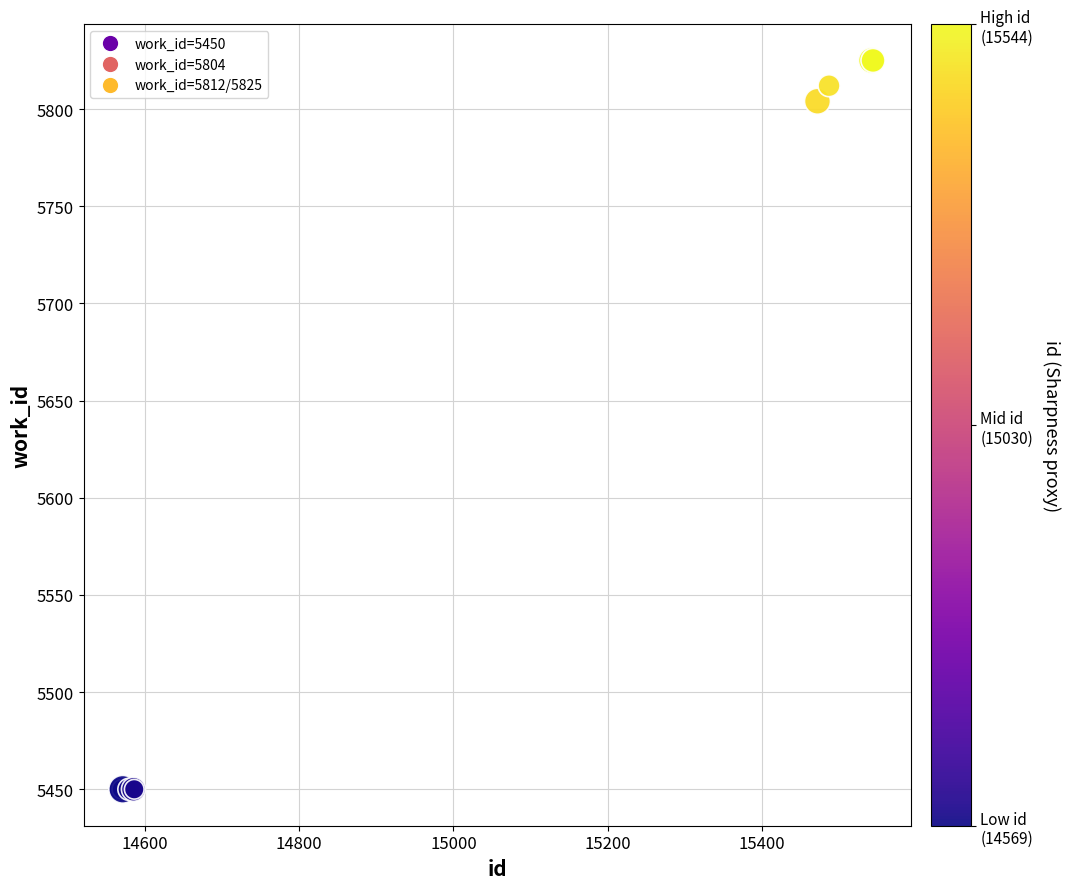

What Y value in the scatter plot is closest to 5637?

5804